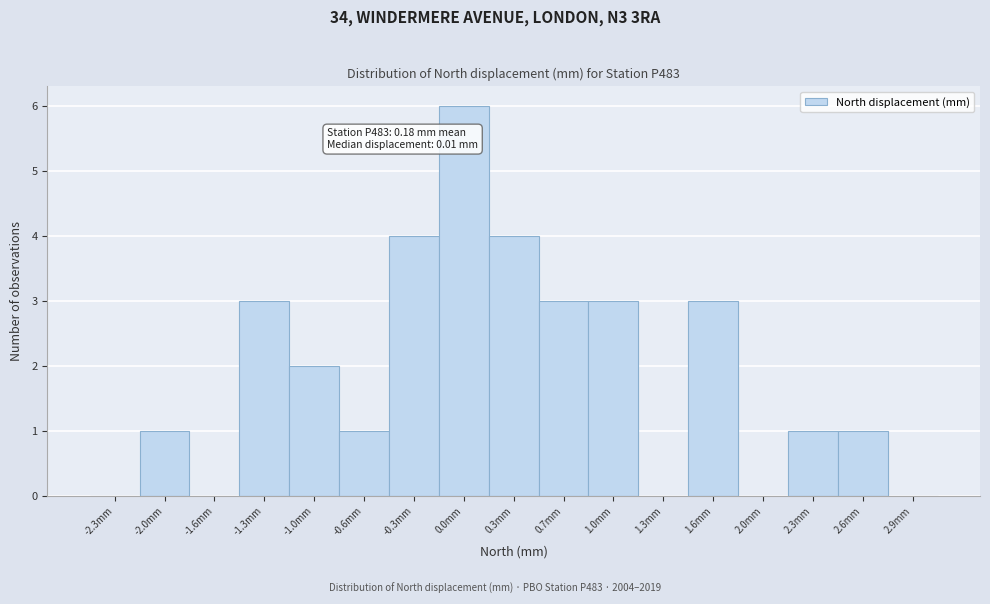

Which range on the x-axis has the tallest bar?

-0.15 to 0.15